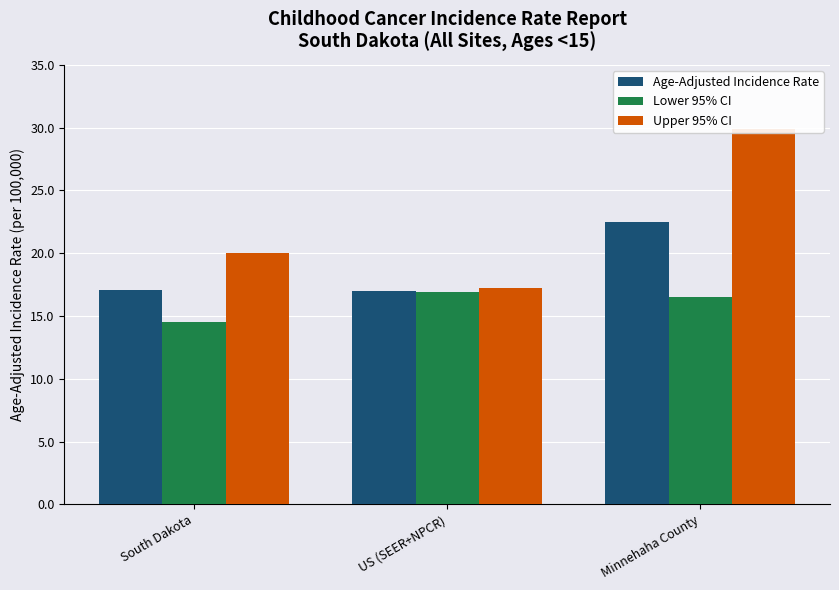

Reading right to left, what are all the values shown in this chart?

Age-Adjusted Incidence Rate: 22.5	17.0	17.1
Lower 95% CI: 16.5	16.9	14.5
Upper 95% CI: 29.9	17.2	20.0